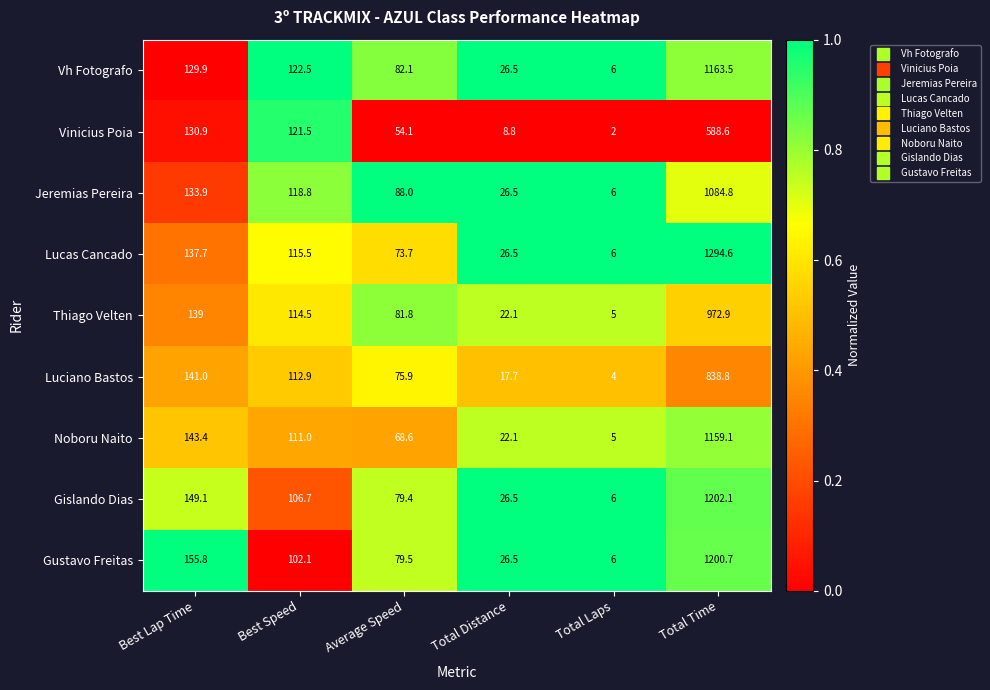

What is the difference between the maximum and second lowest values in the Jeremias Pereira series?

1058.3